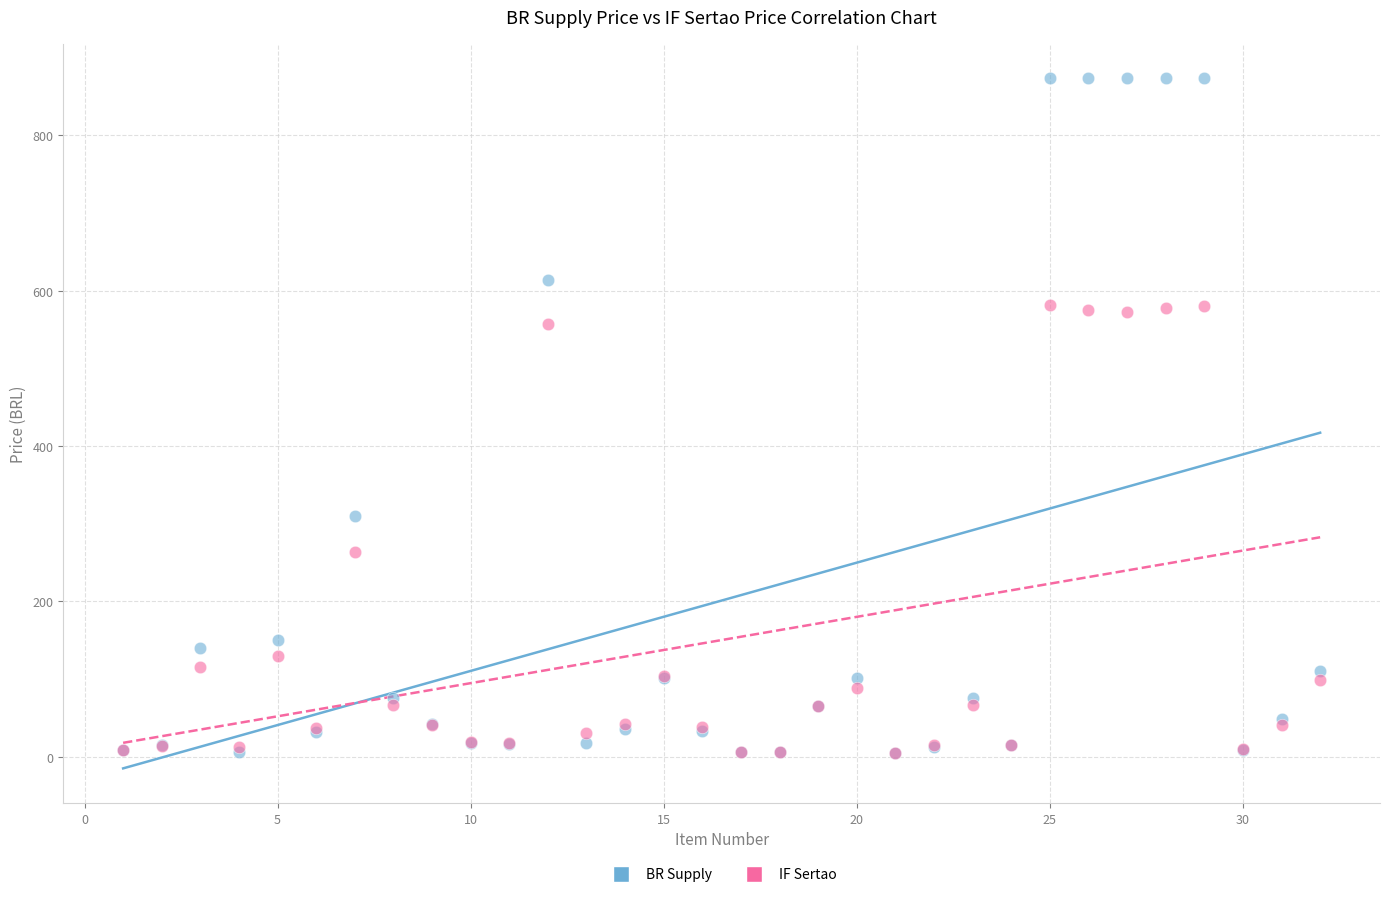

Across all series, what Y value is closest to 439?

557.8